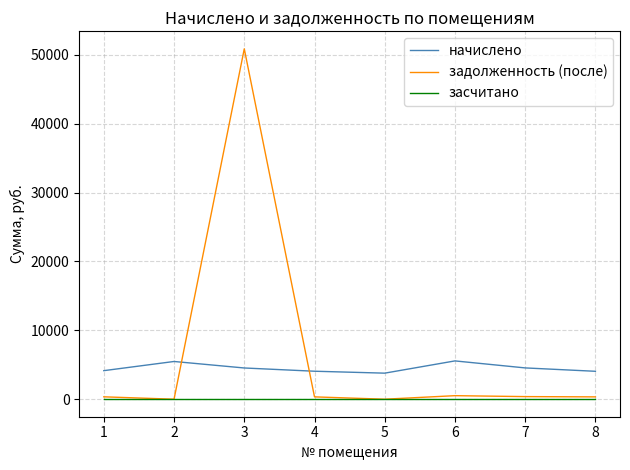

True or false: начислено and засчитано intersect in this chart.

False